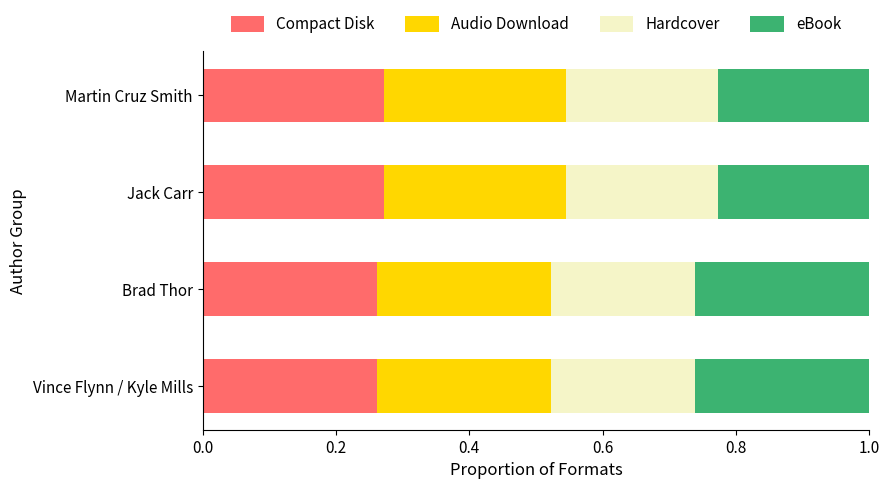

True or false: Compact Disk has a value of 0.4 at Vince Flynn / Kyle Mills.

False